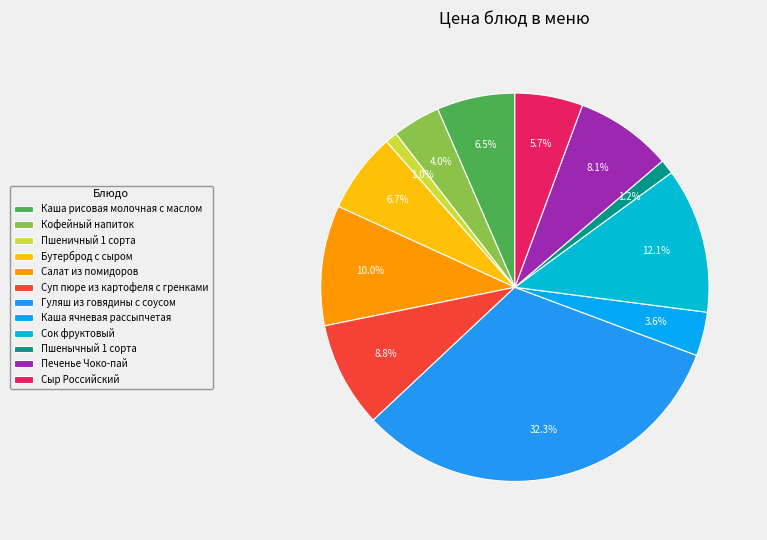

The Пшеничный 1 сорта slice represents 1% of the pie. True or false?

True